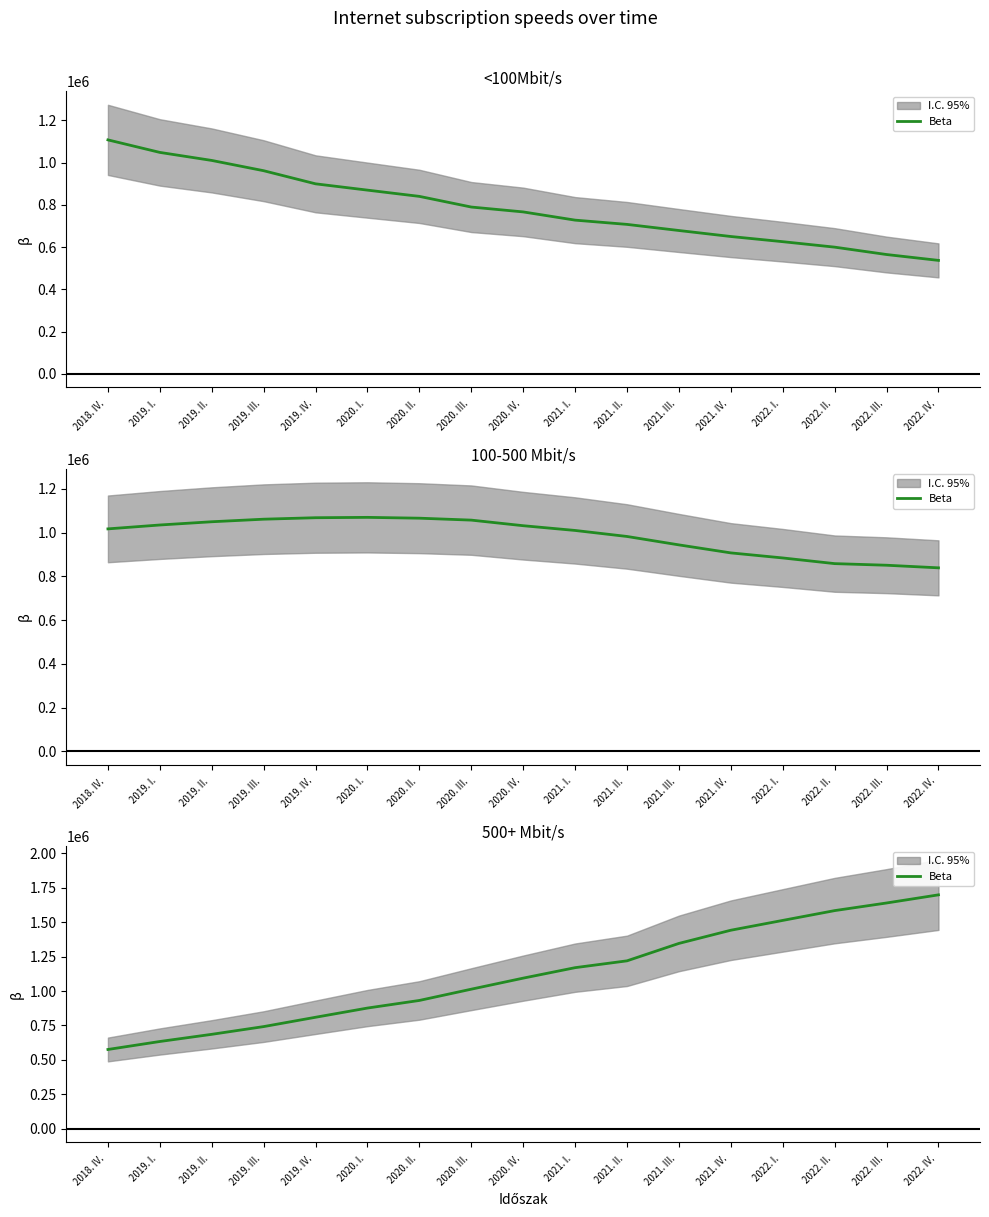

Read the value at 2019. III. , to the nearest 10.

741950